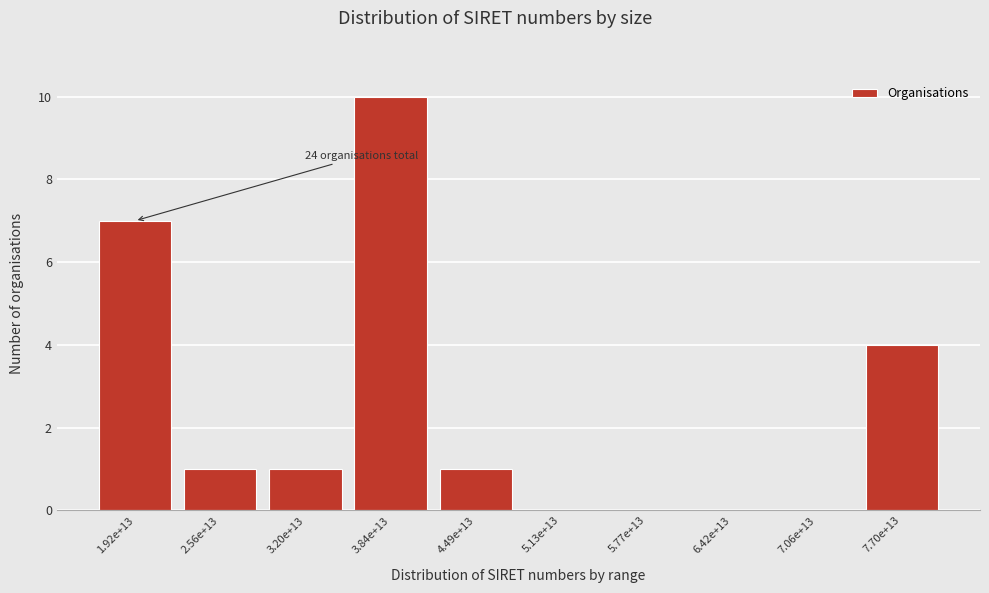

Reading left to right, extract all data points from this chart.

1.92e+13=7	2.56e+13=1	3.20e+13=1	3.84e+13=10	4.49e+13=1	5.13e+13=0	5.77e+13=0	6.42e+13=0	7.06e+13=0	7.70e+13=4